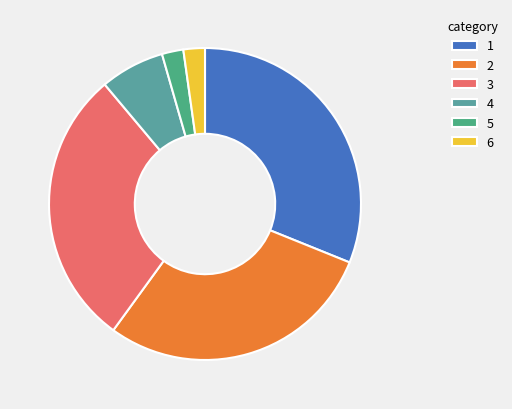

How many slices are in this pie chart?

6